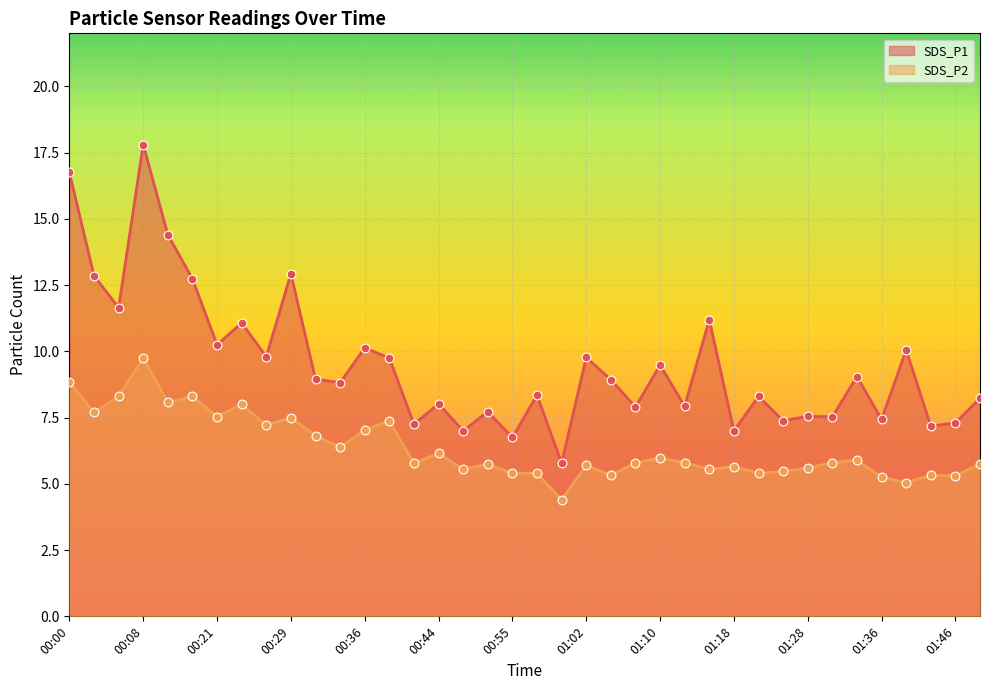

Which series reaches the minimum Y coordinate?

SDS_P2